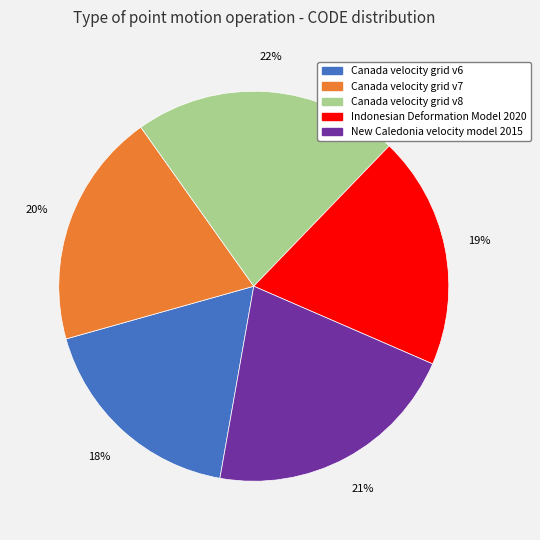

The Canada velocity grid v8 slice represents 12% of the pie. True or false?

False